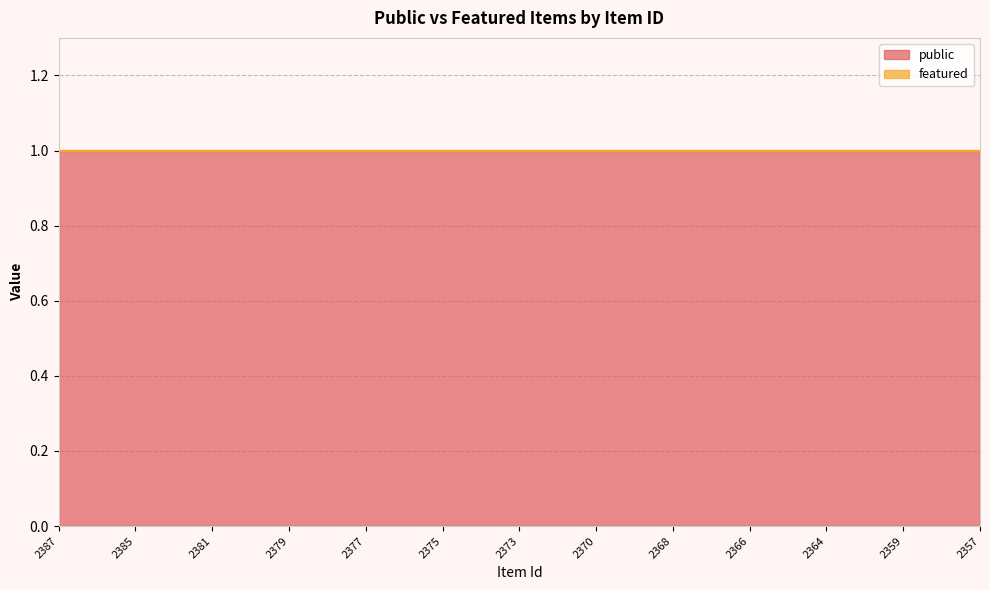

Reading left to right, transcribe all the data shown in this chart.

public: 1	1	1	1	1	1	1	1	1	1	1	1	1	1	1	1	1	1	1	1	1	1	1	1	1
featured: 0	0	0	0	0	0	0	0	0	0	0	0	0	0	0	0	0	0	0	0	0	0	0	0	0